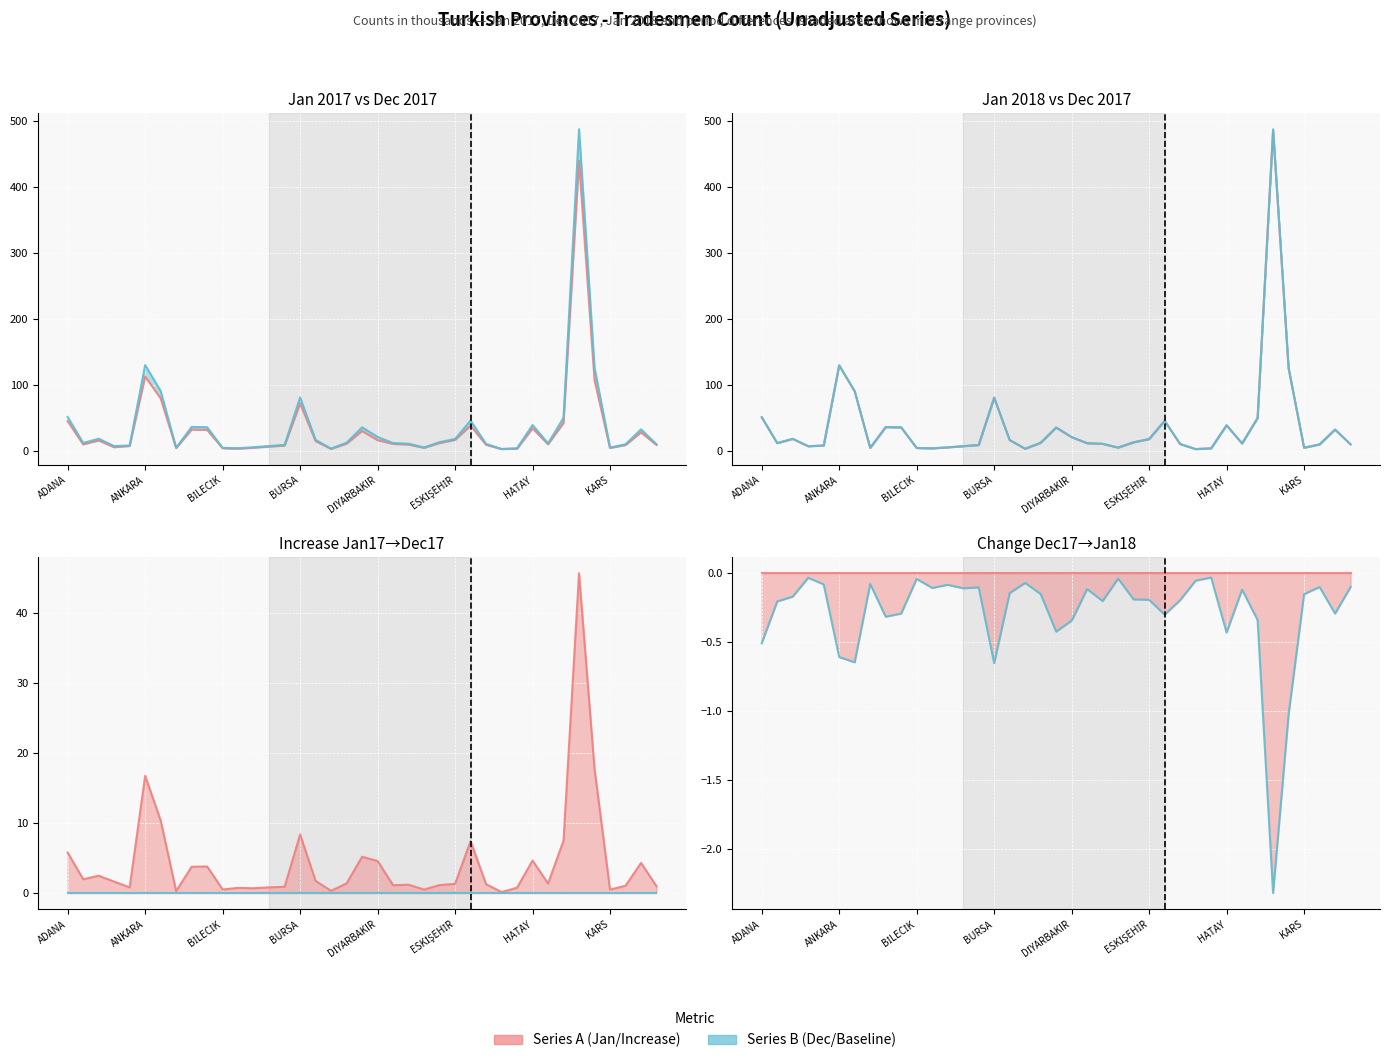

What is the average value of the Jan 2018 (Unadjusted) series?

37.6